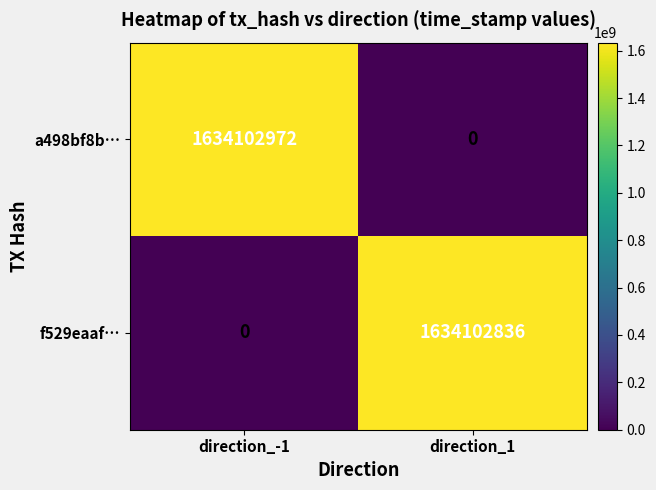

Rank the series at direction_-1 from highest to lowest value.

a498bf8b…, f529eaaf…